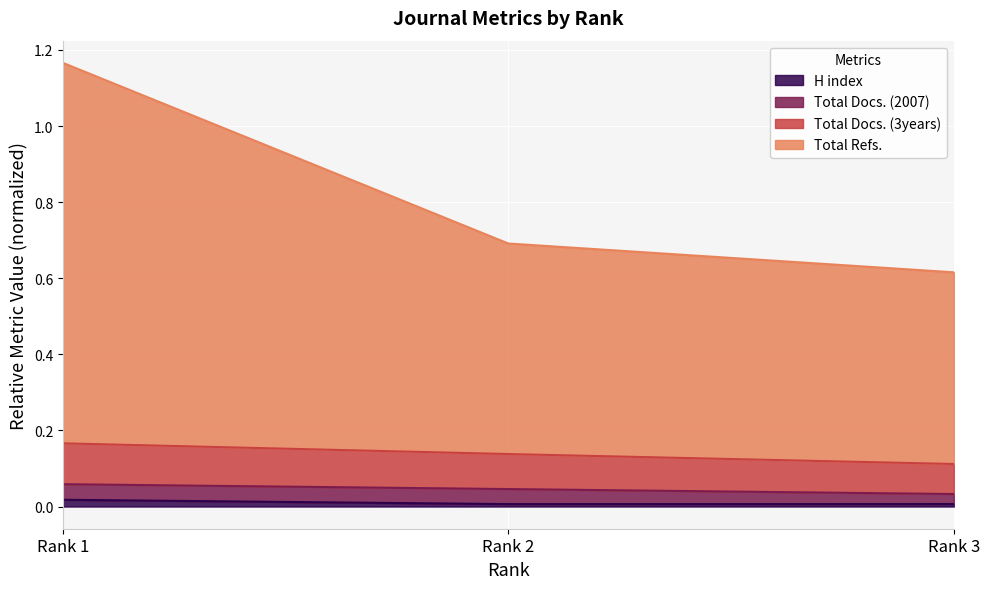

Which series has the widest spread of values?

Total Refs.